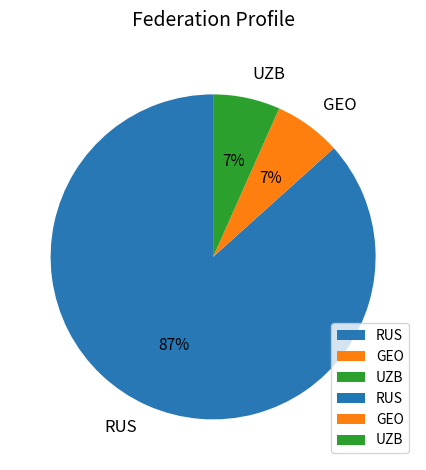

What is the largest slice in the pie chart?

RUS